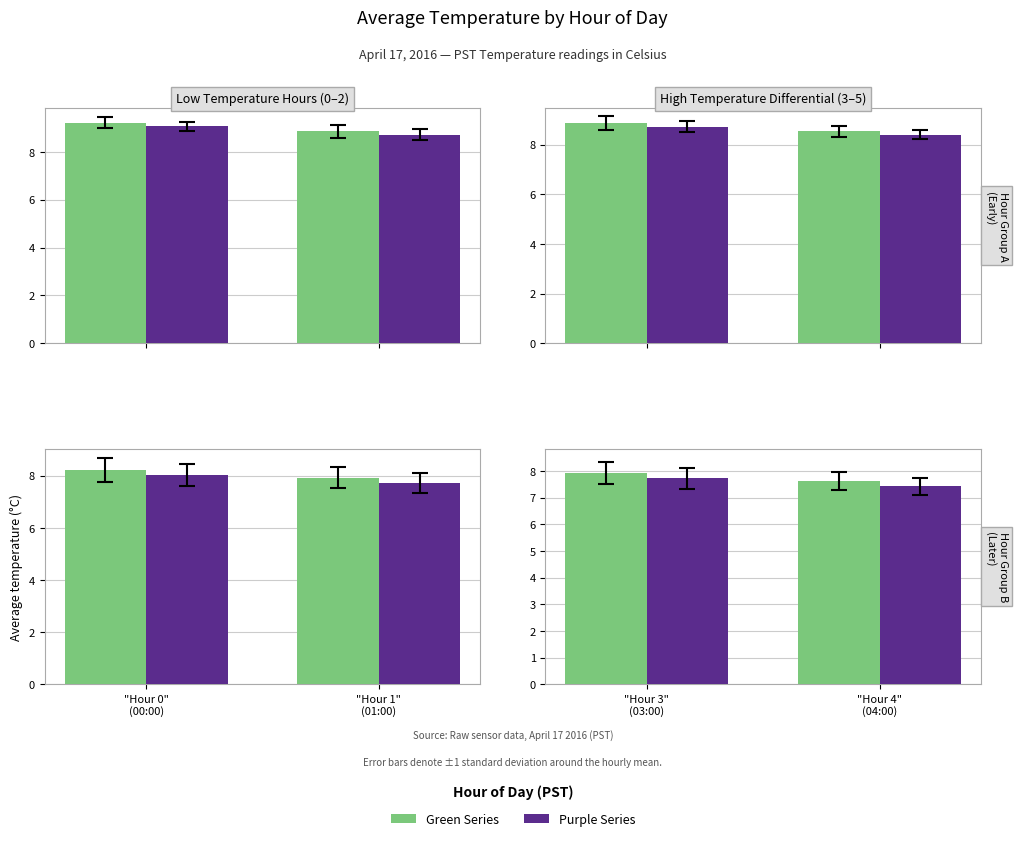

What is the difference between the maximum and minimum values in the Purple Series series?

0.3